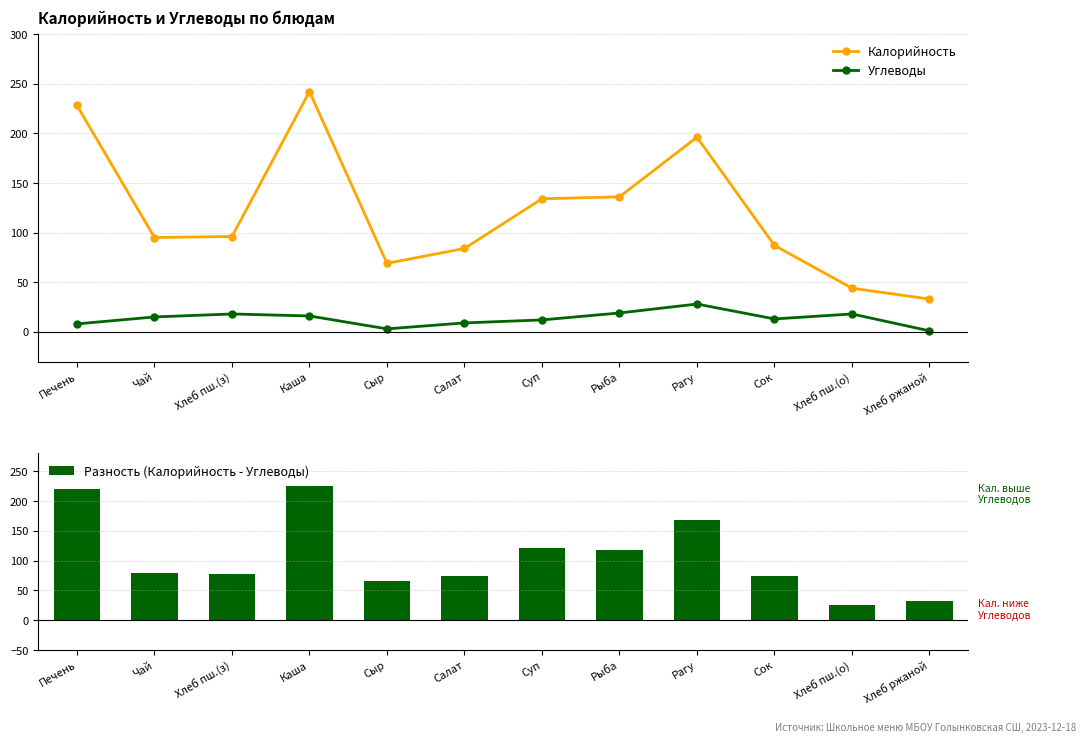

Which series has the largest range (max minus min)?

Калорийность